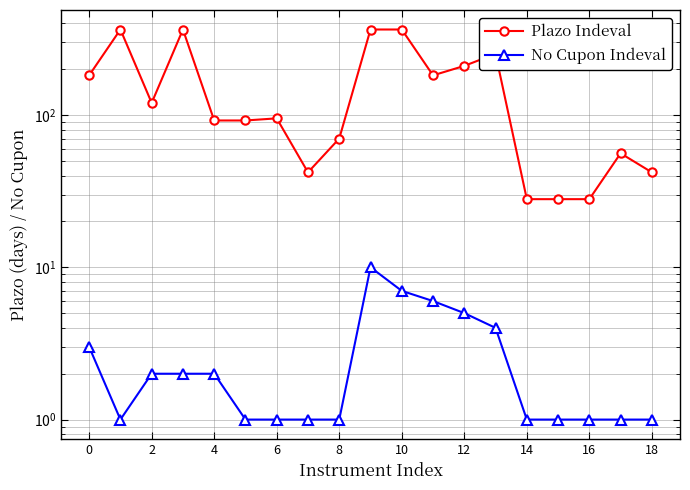

What is the difference between the second highest and minimum values in the Plazo Indeval series?

336